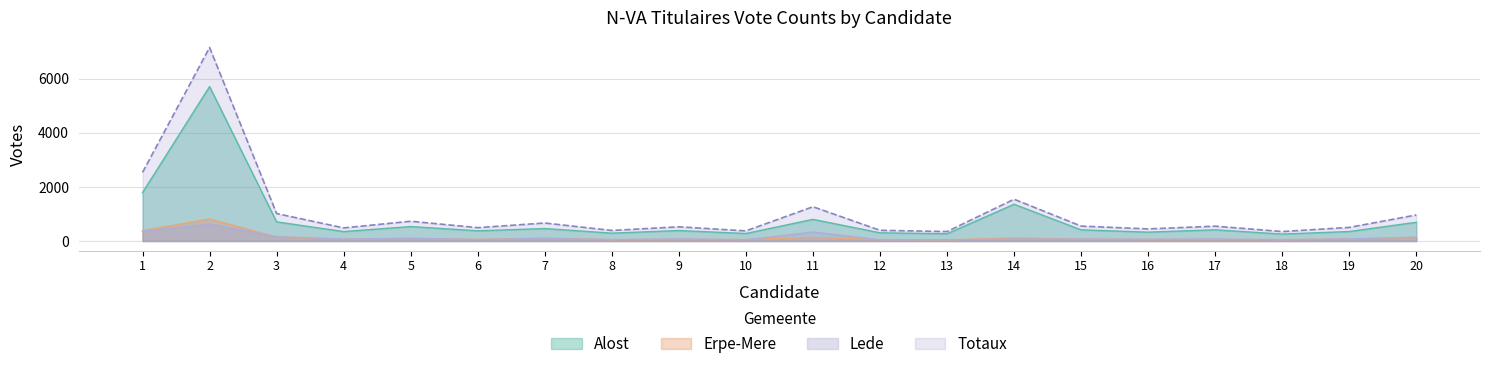

What is the sum of the Lede values at 17 and 3?

238